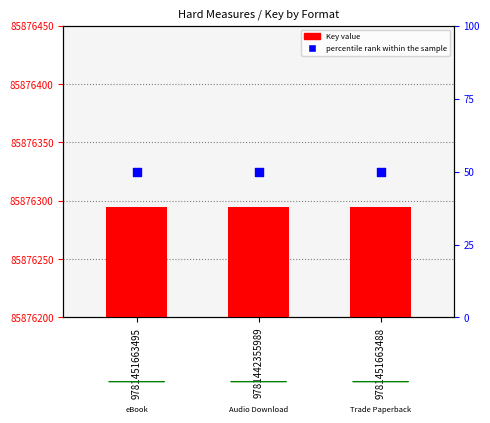

What is the total value across all series at 9781451663488?

145